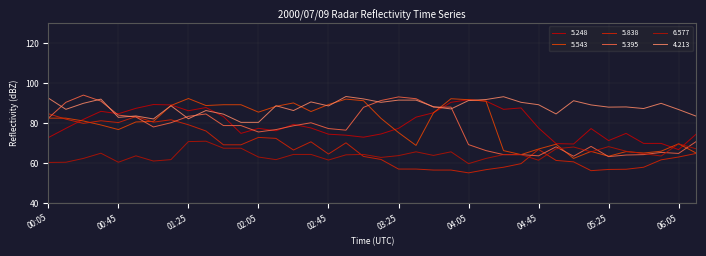

Between which two adjacent categories do 5.395 and 4.213 first intersect?

00:05 and 00:15